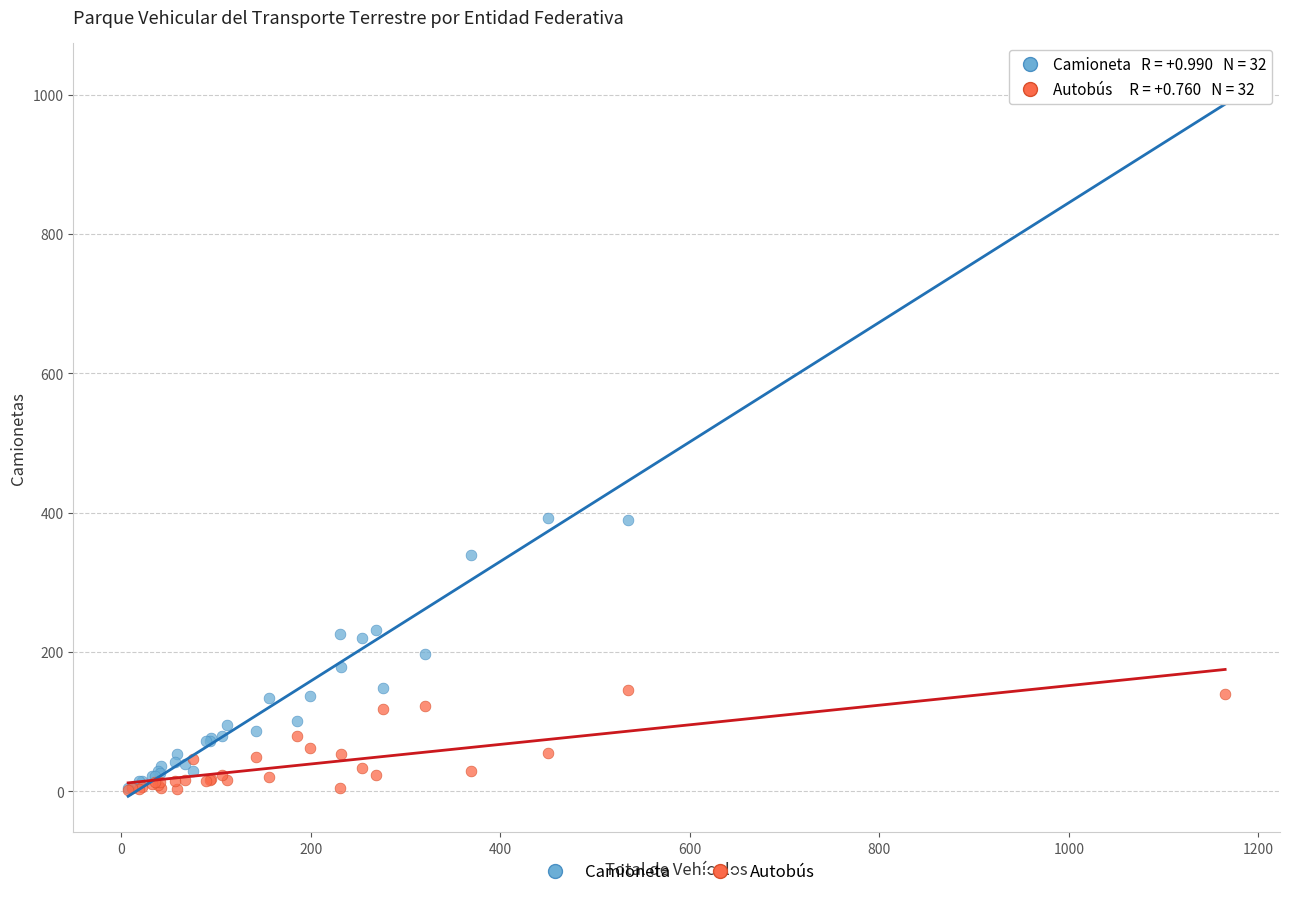

What are all the series names shown in the legend?

Camioneta, Autobús